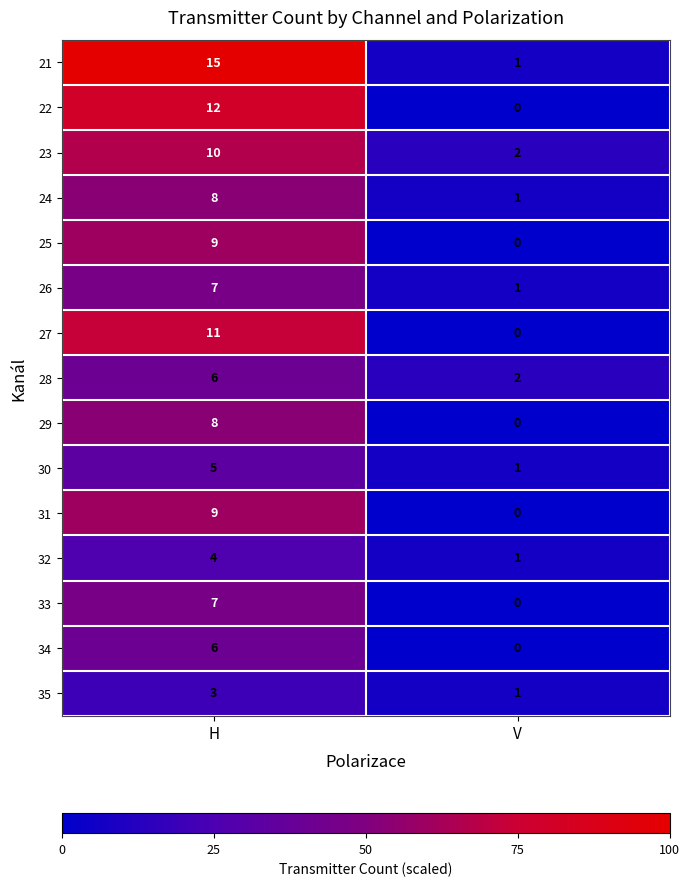

Reading left to right, what are all the values shown in this chart?

21: H=15	V=1
22: H=12	V=0
23: H=10	V=2
24: H=8	V=1
25: H=9	V=0
26: H=7	V=1
27: H=11	V=0
28: H=6	V=2
29: H=8	V=0
30: H=5	V=1
31: H=9	V=0
32: H=4	V=1
33: H=7	V=0
34: H=6	V=0
35: H=3	V=1